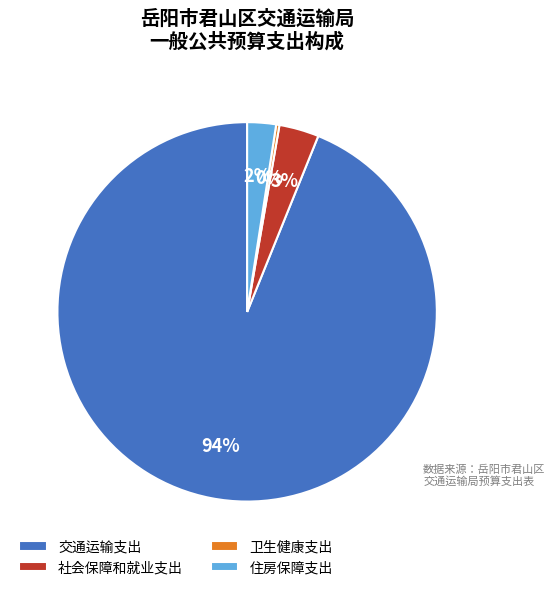

To the nearest percent, what portion does 社会保障和就业支出 represent?

3%